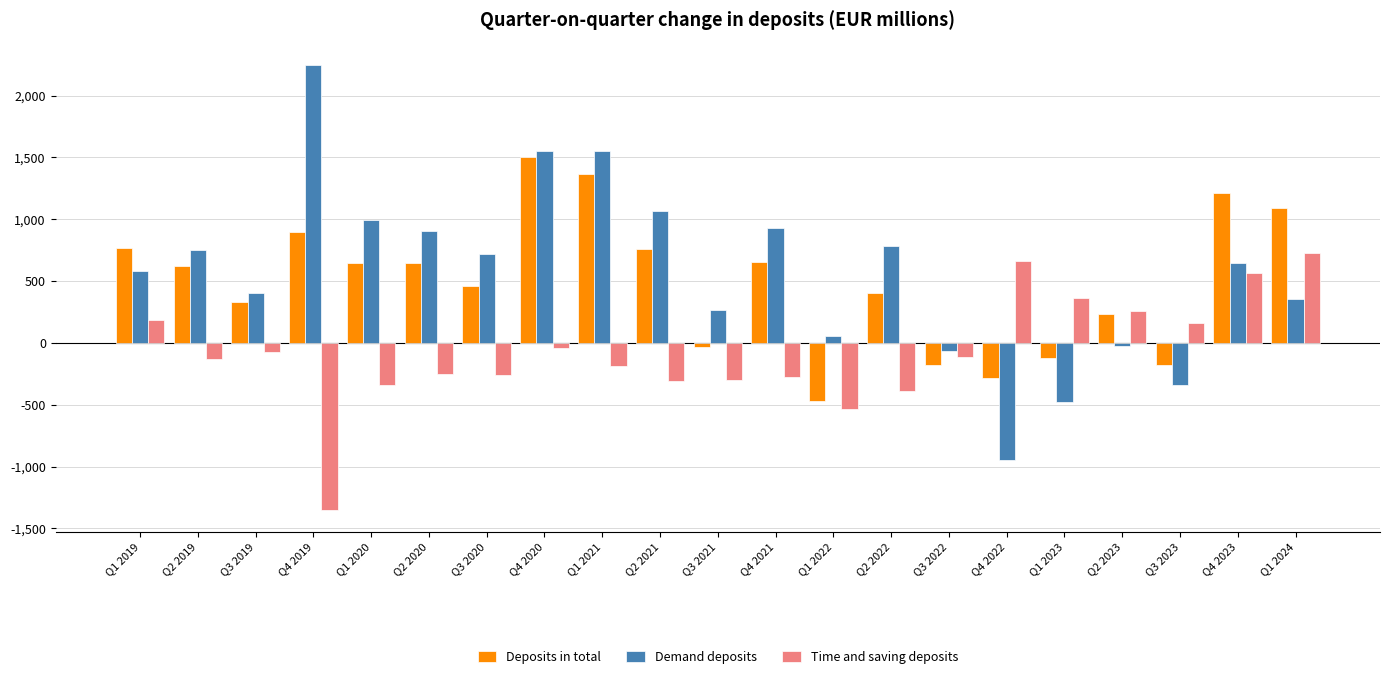

What is the spread (max minus min) of values at Q4 2021?

1205.9